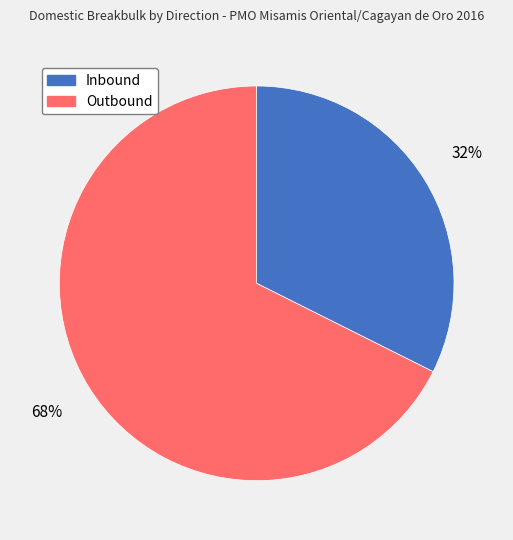

Approximately how many times larger is the value at Outbound compared to Inbound?

2.1